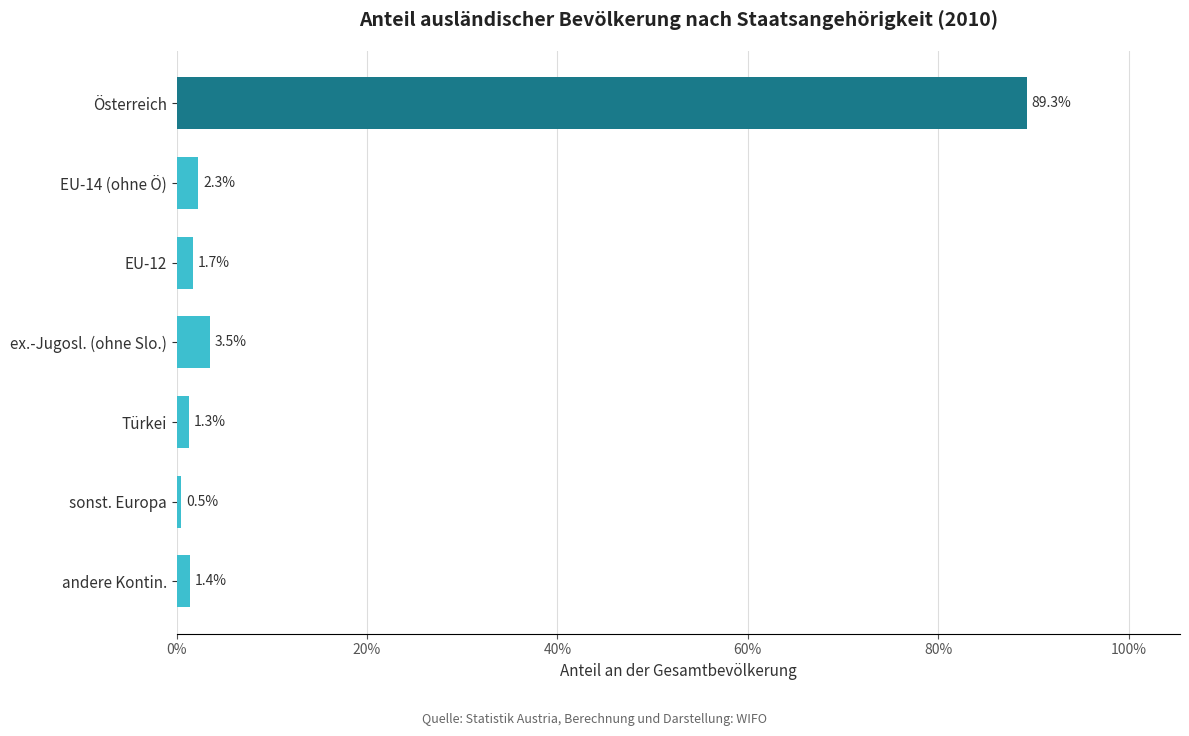

How many distinct data groups are displayed?

1